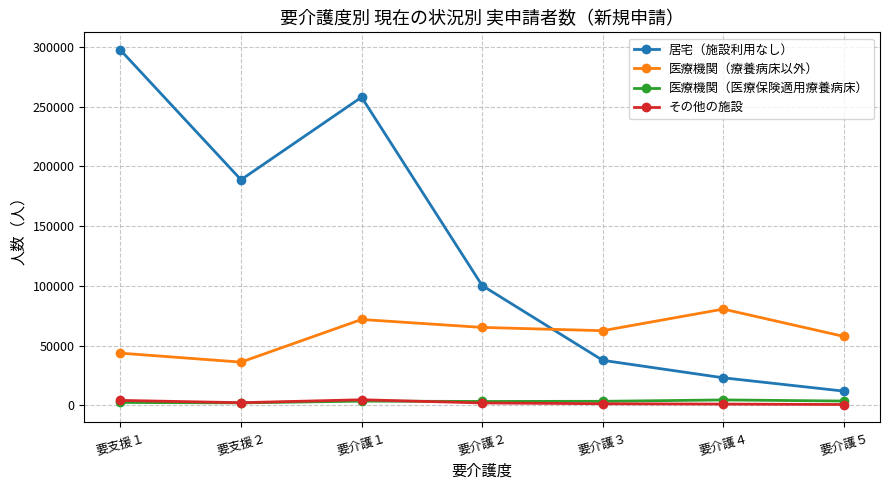

What is the difference between the その他の施設 values at 要介護２ and 要介護１?

2660